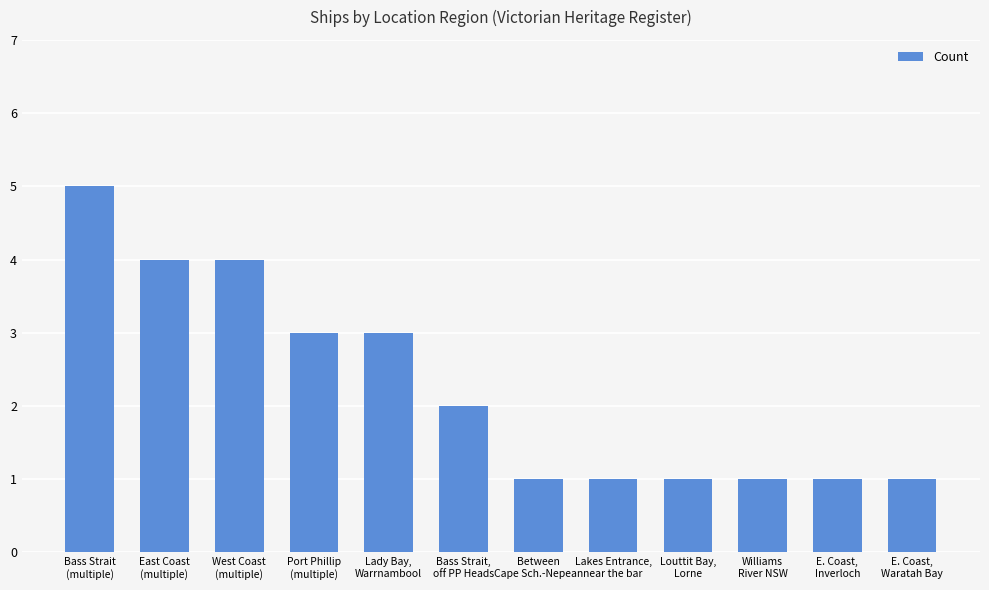

What is the maximum value shown in the chart?

5